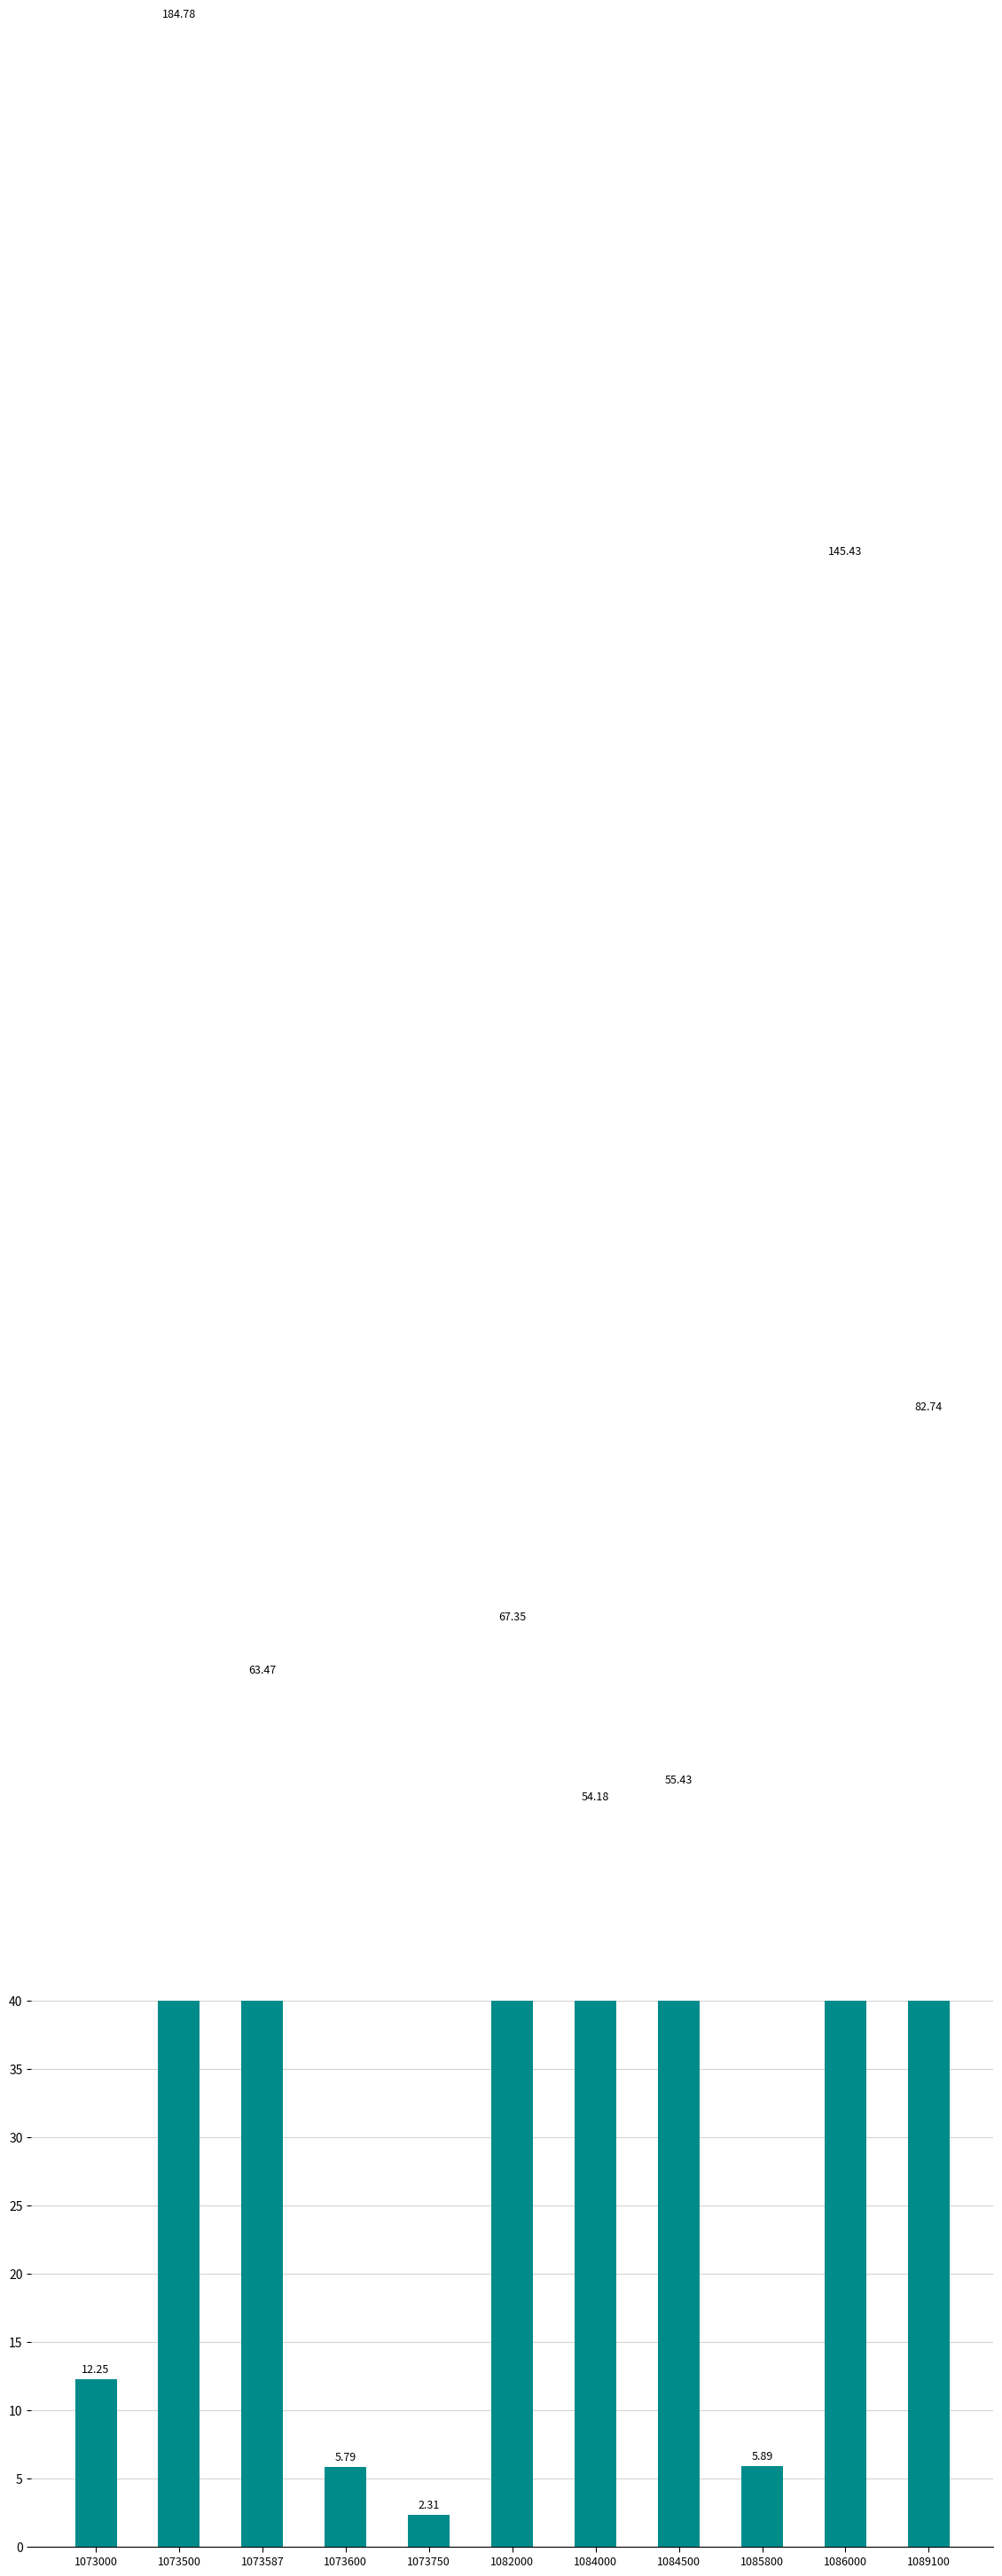

Where does the data first go above 55?

1073500